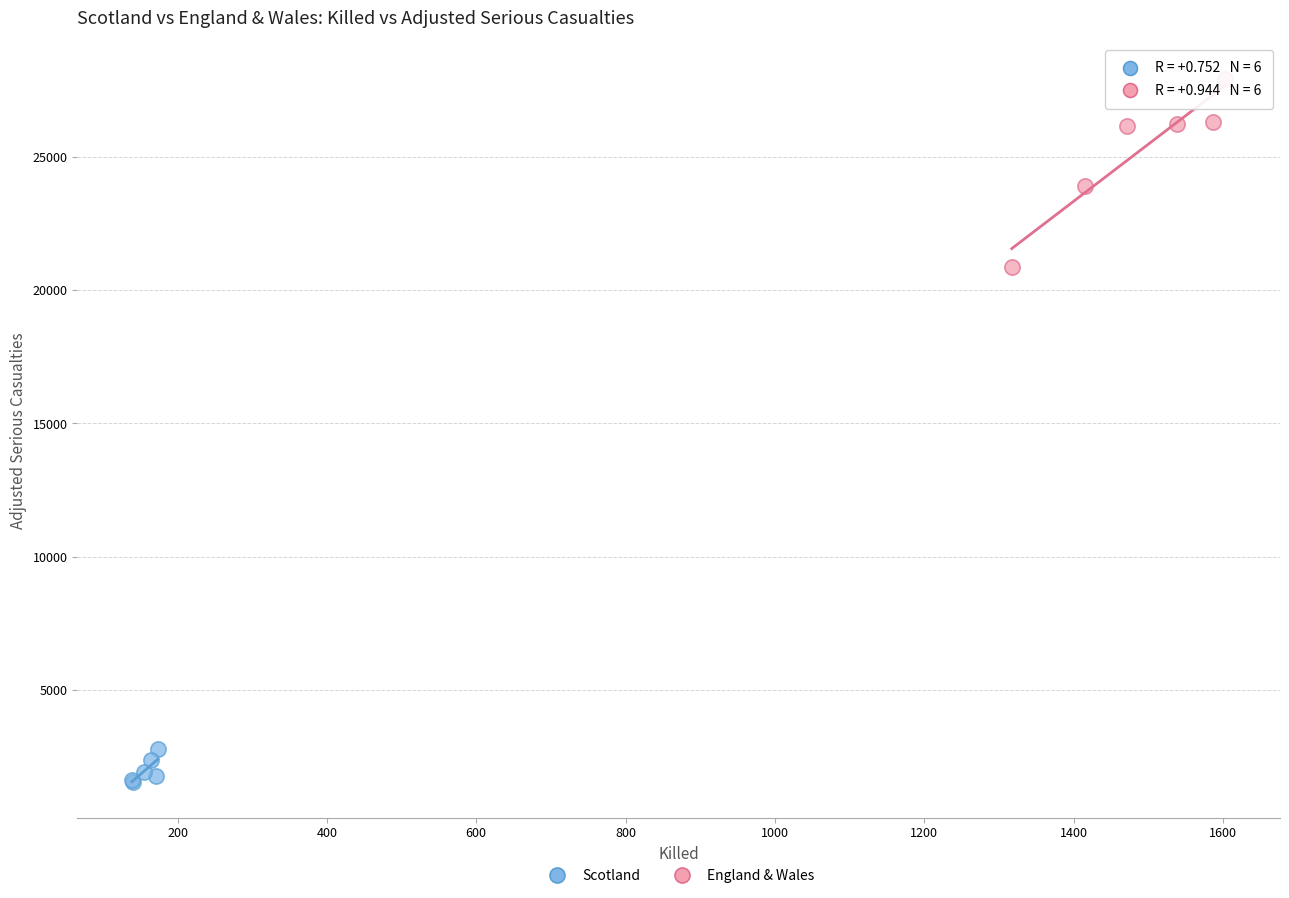

What are all the series names shown in the legend?

Scotland, England & Wales